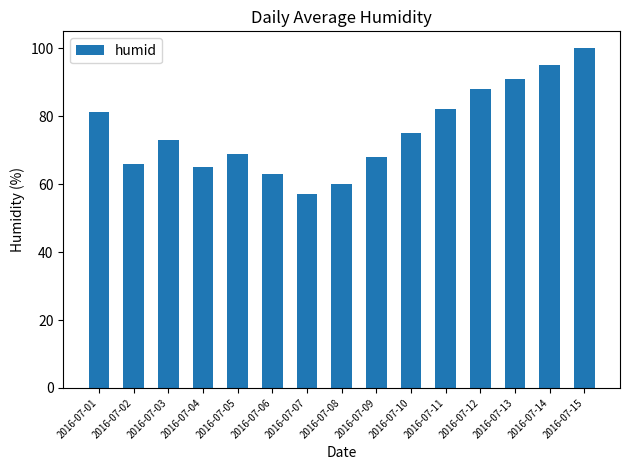

Reading right to left, what are all the values shown in this chart?

2016-07-15=100.0	2016-07-14=95.0	2016-07-13=91.0	2016-07-12=88.0	2016-07-11=82.0	2016-07-10=75.0	2016-07-09=68.0	2016-07-08=60.0	2016-07-07=57.0	2016-07-06=63.0	2016-07-05=69.0	2016-07-04=65.0	2016-07-03=73.0	2016-07-02=65.9	2016-07-01=81.3